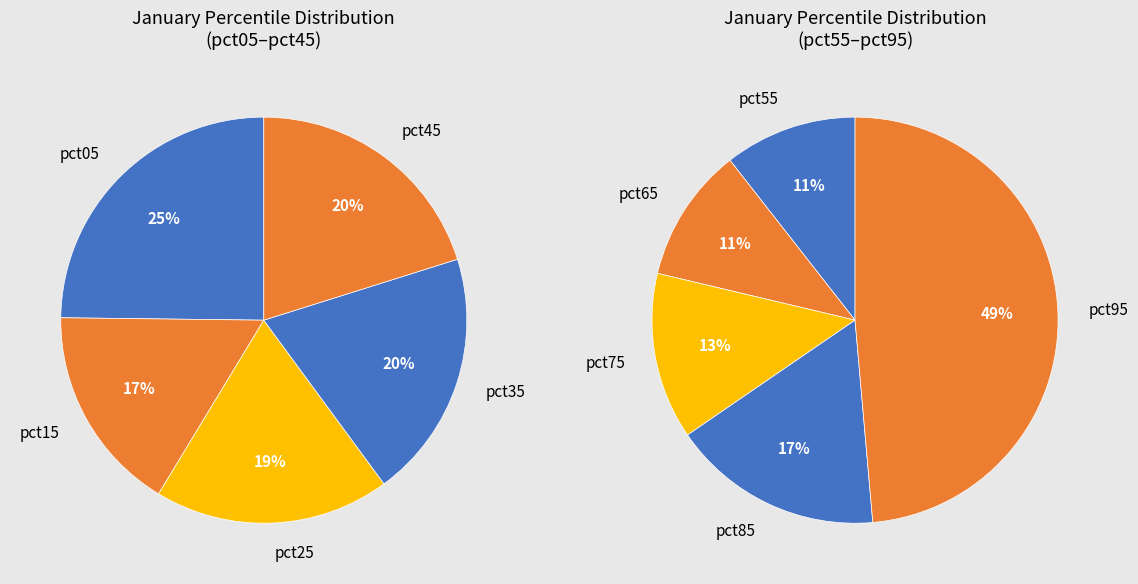

Do pct75 and pct05 together represent more than half of the pie?

No